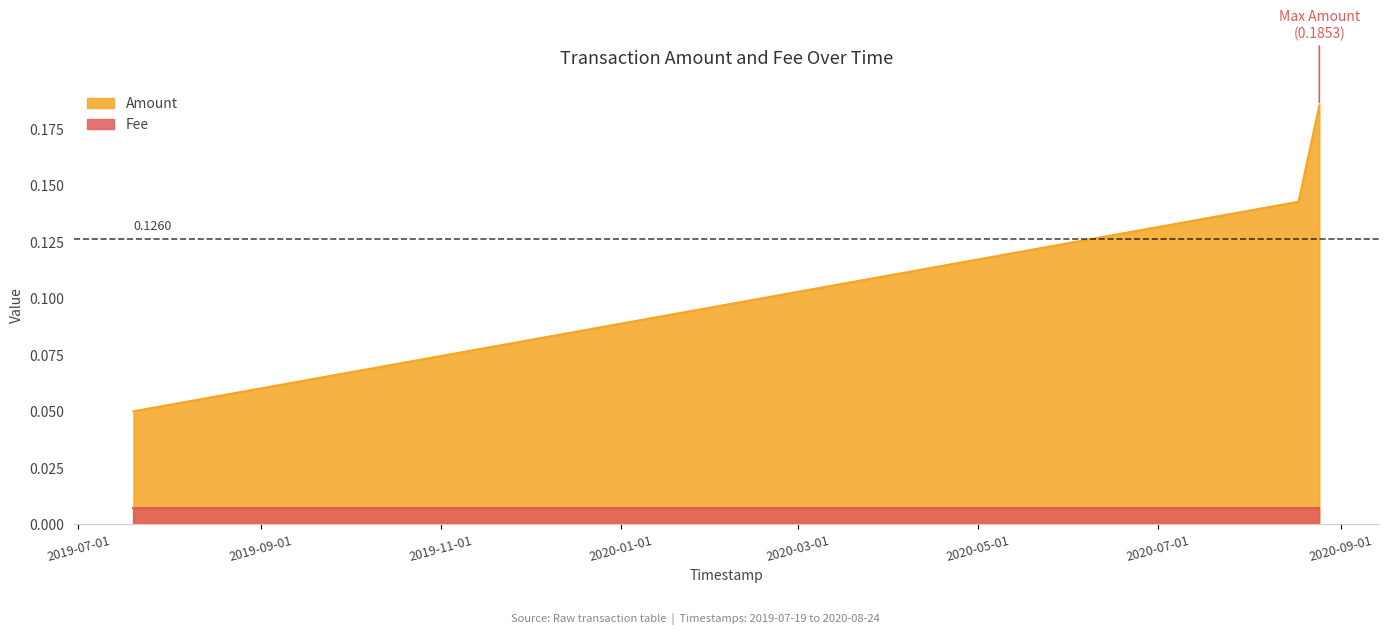

Rank the categories by value from highest to lowest.

2020-08-24 18:18:23, 2020-08-17 16:44:13, 2019-07-19 16:34:59